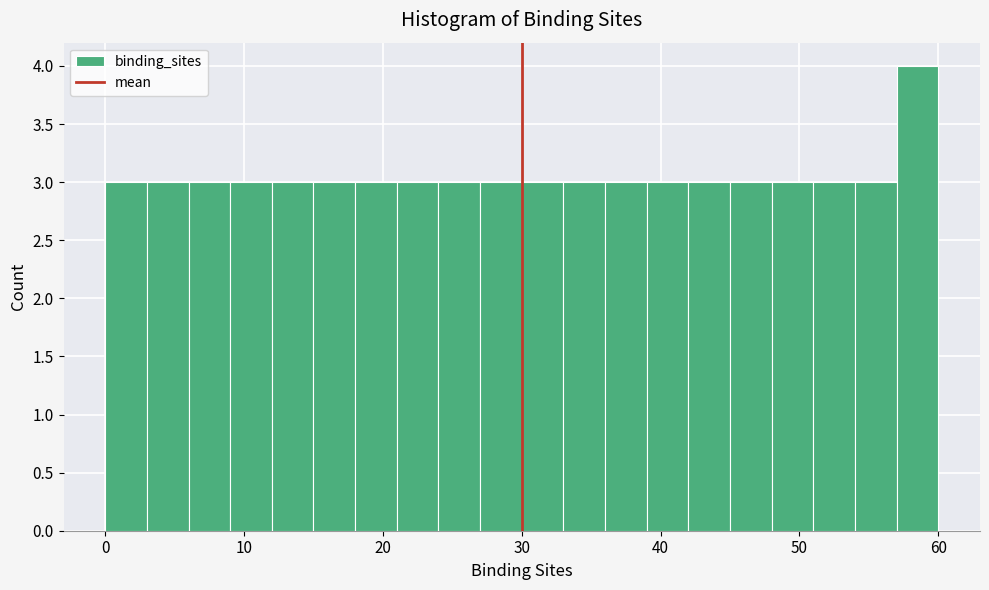

Around what value on the x-axis is the tallest bar? Give the approximate position of its centre, as read against the axis.

59